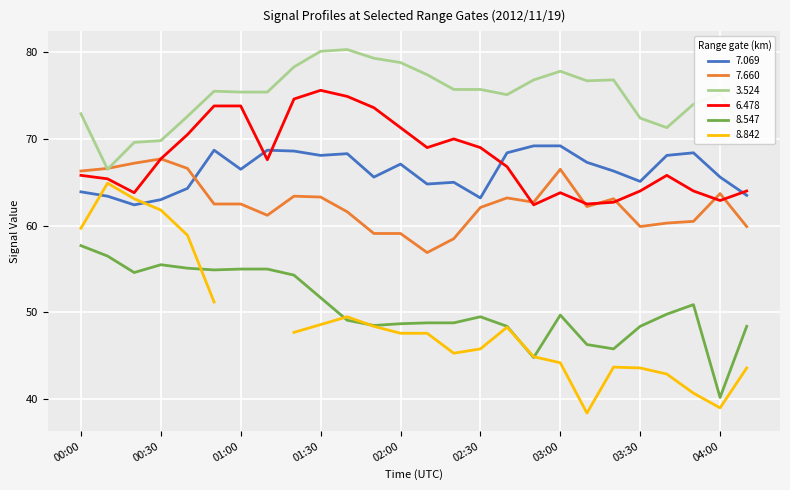

What is the difference between the highest and lowest values at 00:10?

10.1